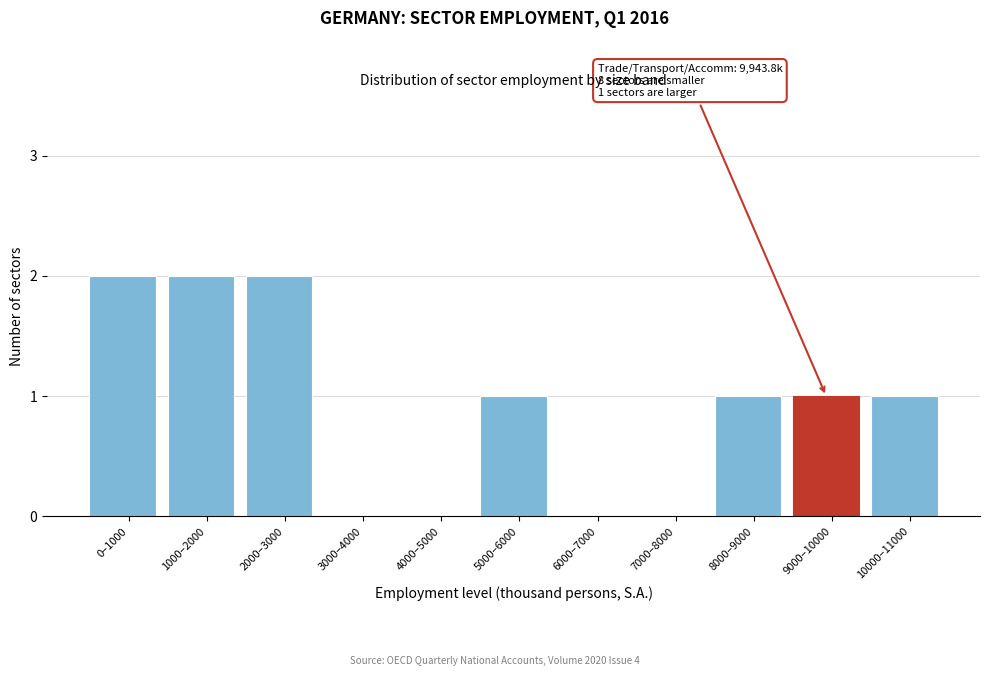

Reading left to right, extract all data points from this chart.

0–1000=2	1000–2000=2	2000–3000=2	3000–4000=0	4000–5000=0	5000–6000=1	6000–7000=0	7000–8000=0	8000–9000=1	9000–10000=1	10000–11000=1